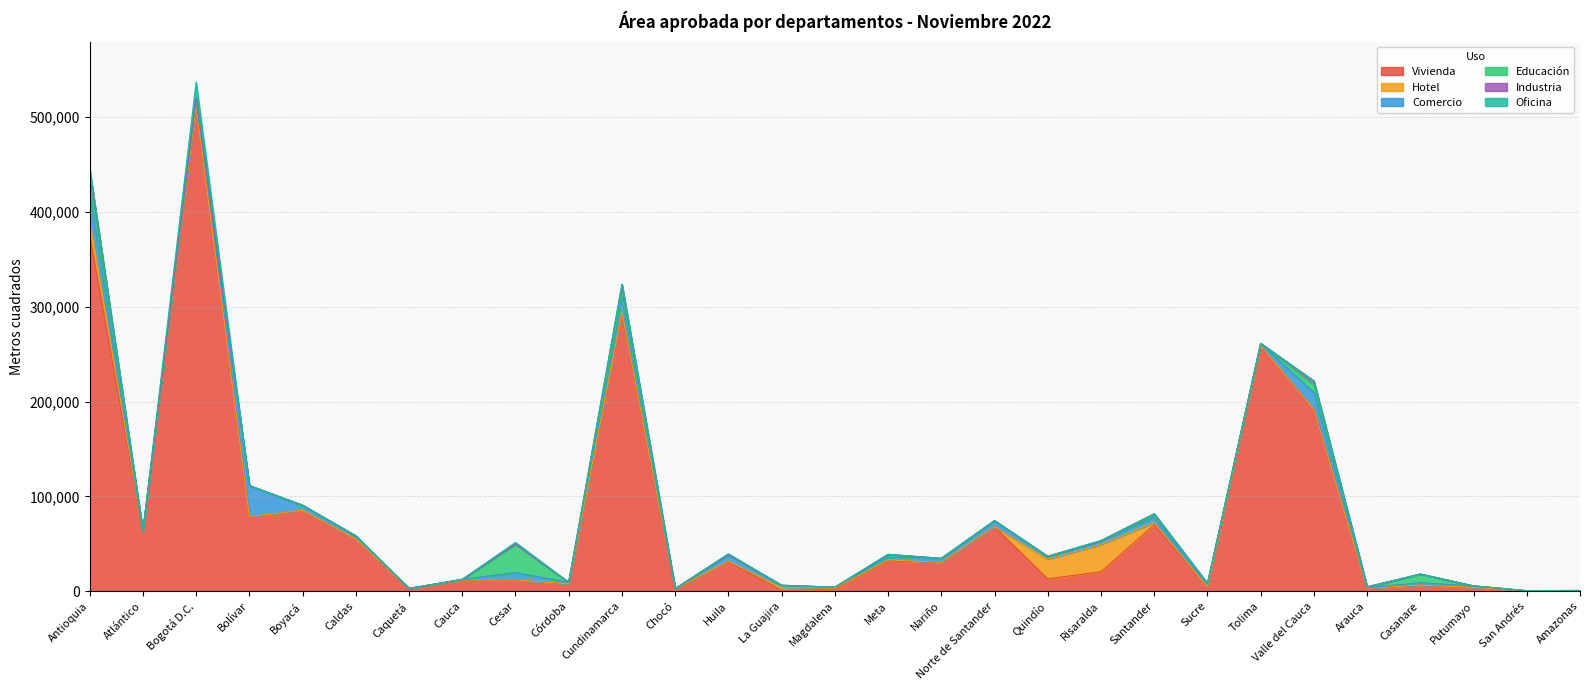

Does the chart have visible grid lines?

Yes